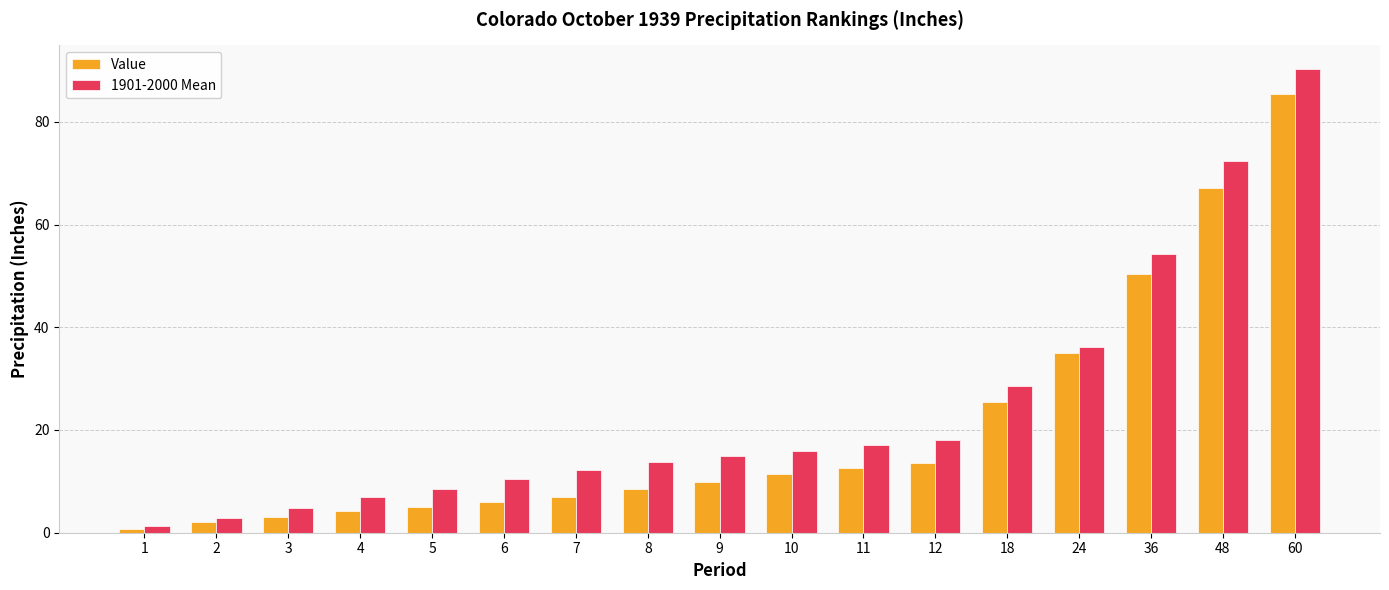

What are all the series names shown in the legend?

Value, 1901-2000 Mean